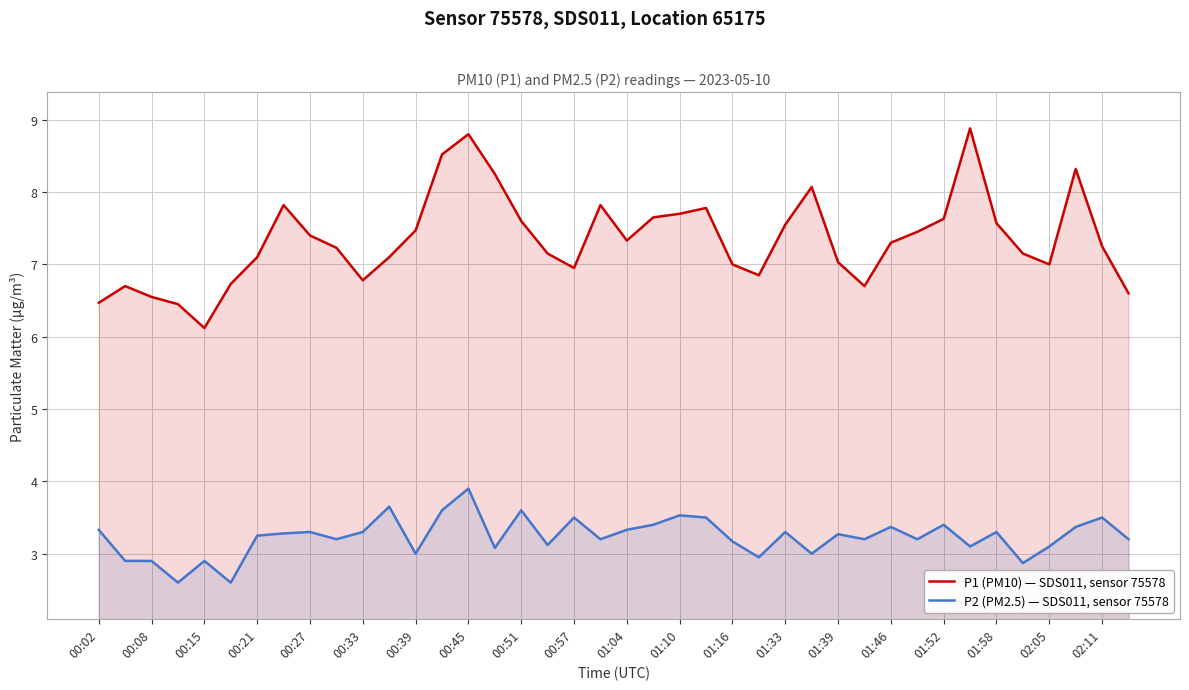

Which series has the largest range (max minus min)?

P1 (PM10) — SDS011, sensor 75578